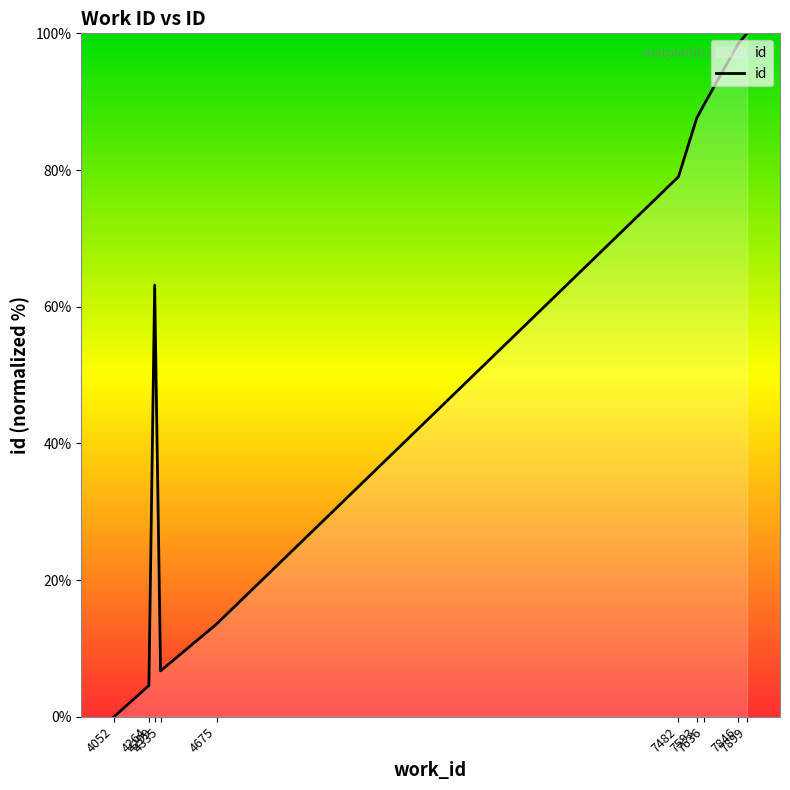

Where is the first local maximum?

4299